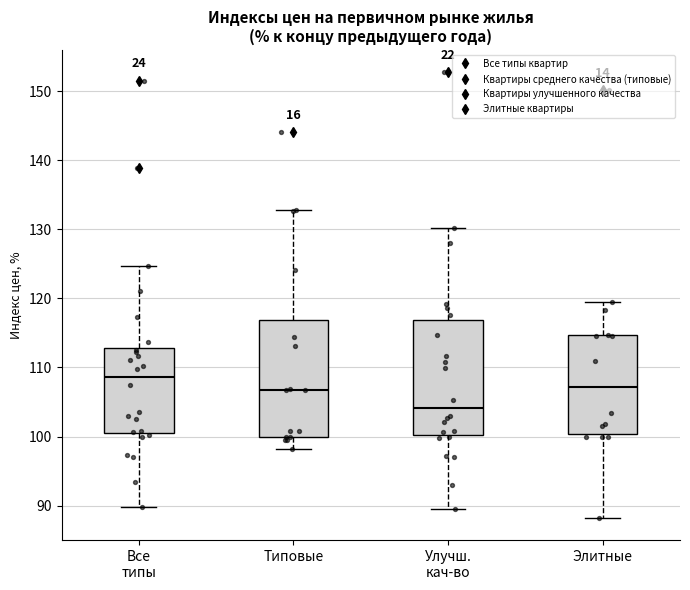

Reading left to right, read every box against the y-axis: the position of its median line, the range the box covers, and the ends of its whiskers. The values are not printed on the chart, so give them approximately, as read against the axis.

Все типы: median 109, box 101 to 113, whiskers 90 to 125
Типовые: median 107, box 100 to 117, whiskers 98 to 133
Улучш. кач-во: median 104, box 100 to 117, whiskers 90 to 130
Элитные: median 107, box 100 to 115, whiskers 88 to 119